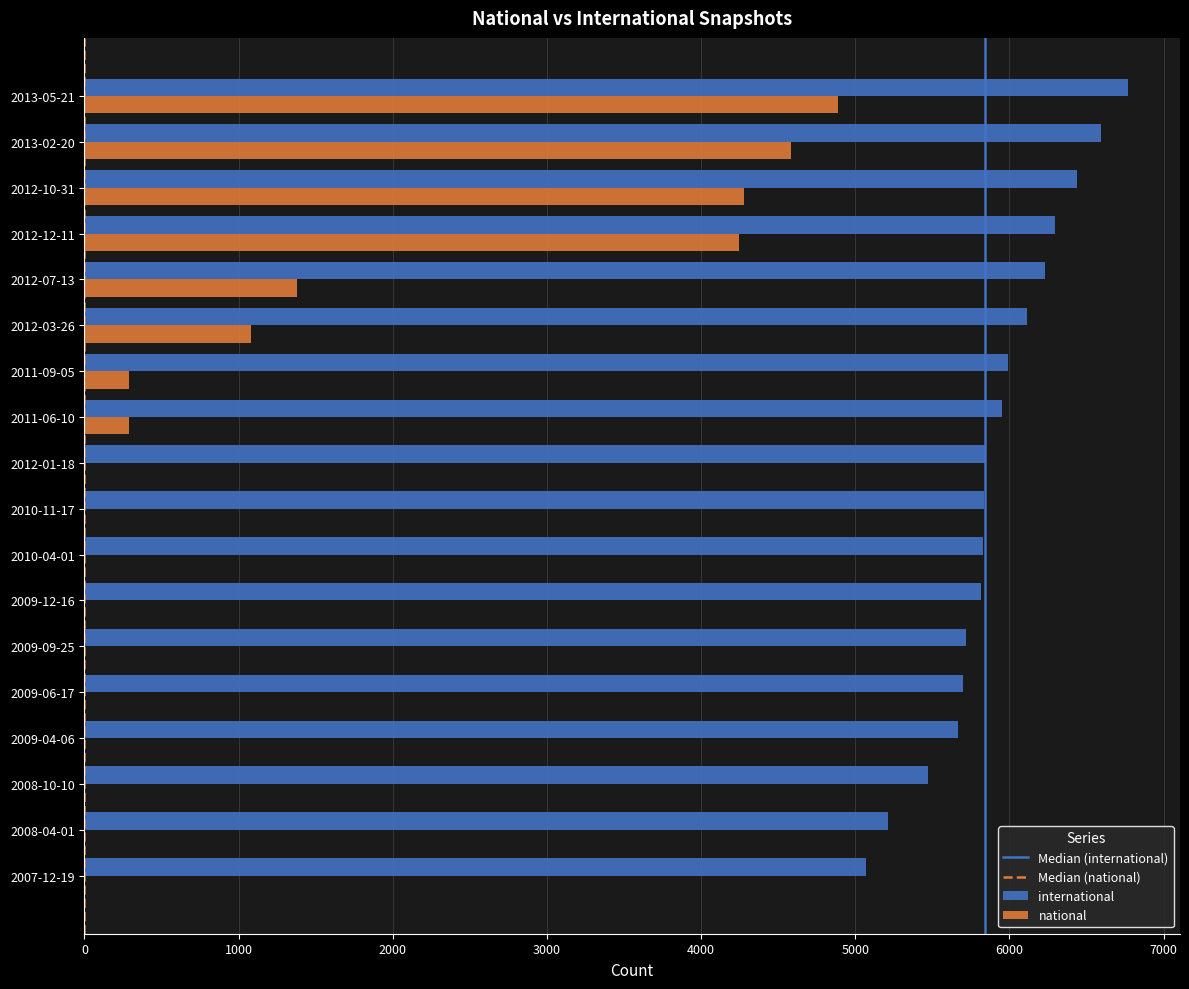

Is it true that international equals 8283 at 2011-09-05?

False